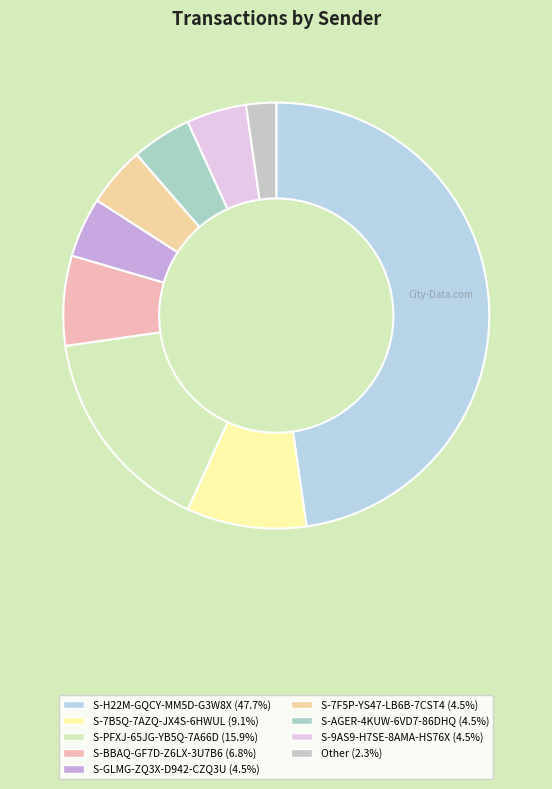

Count the number of slices in the pie.

9